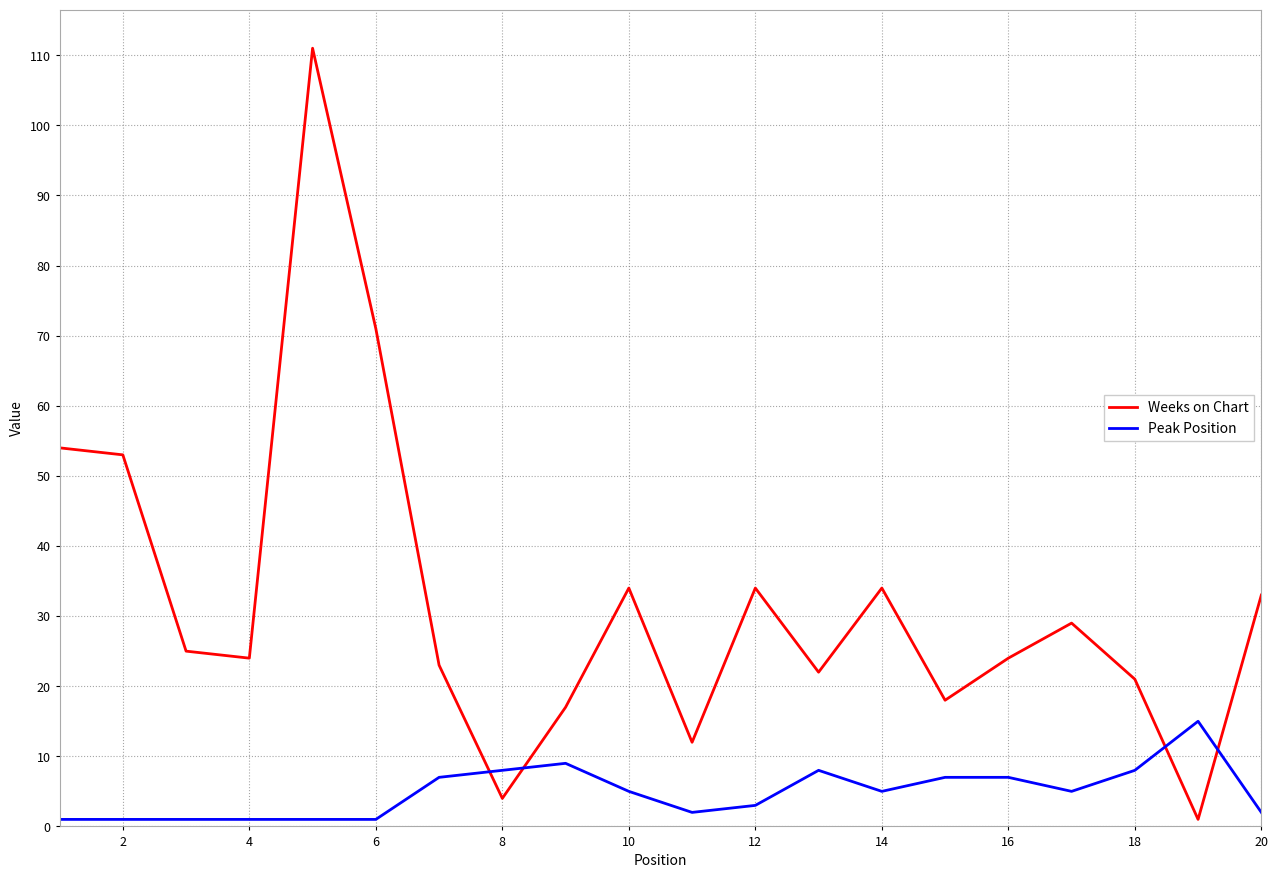

Rank the series by their maximum value, from lowest to highest.

Peak Position, Weeks on Chart